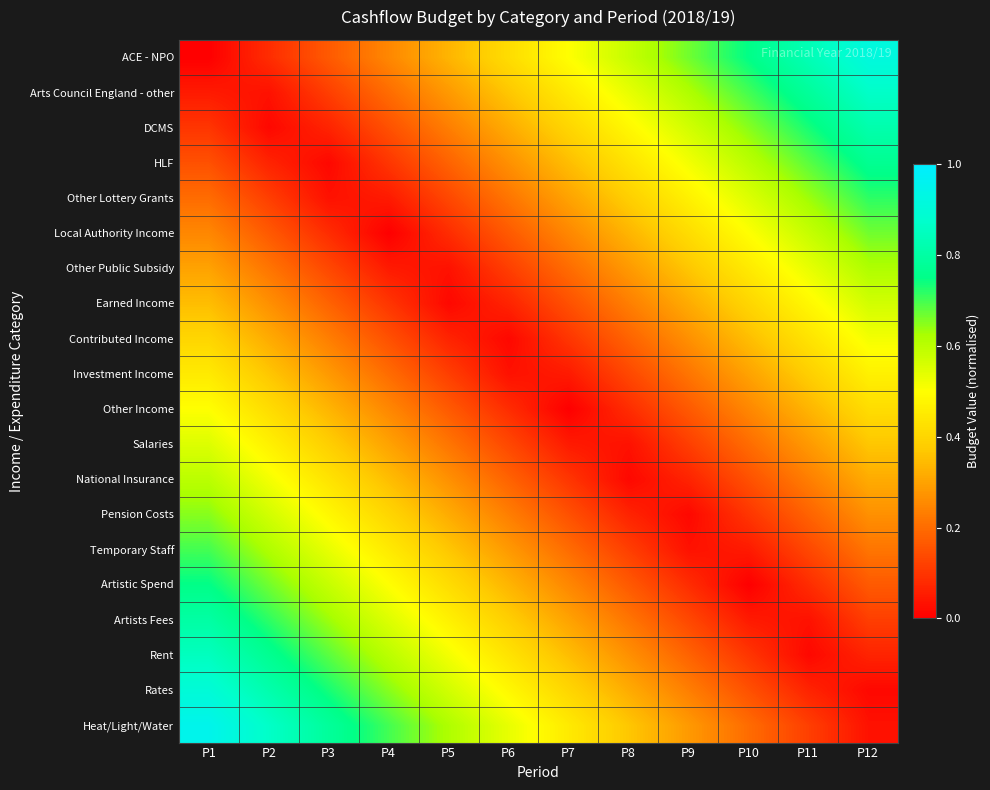

How many data points does each series have?

12